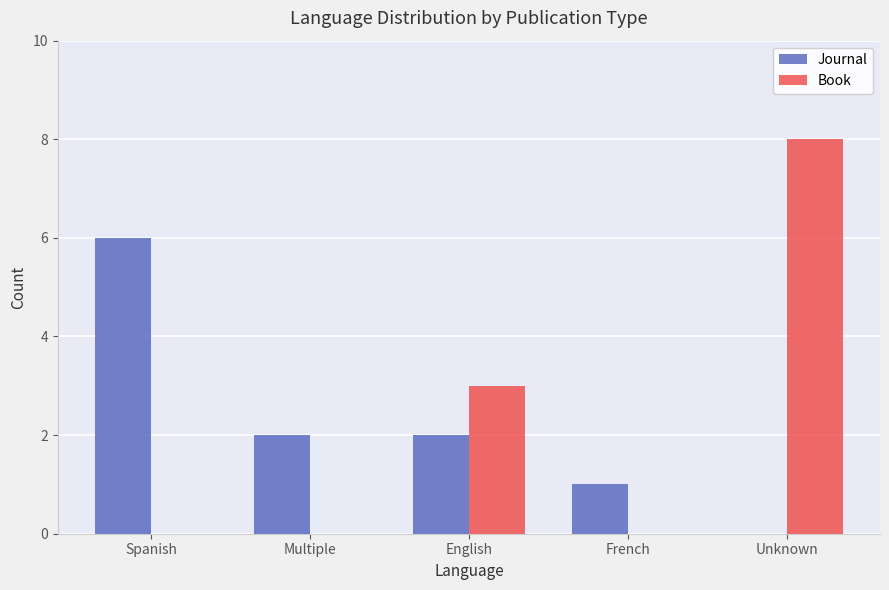

How many data points does each series have?

5